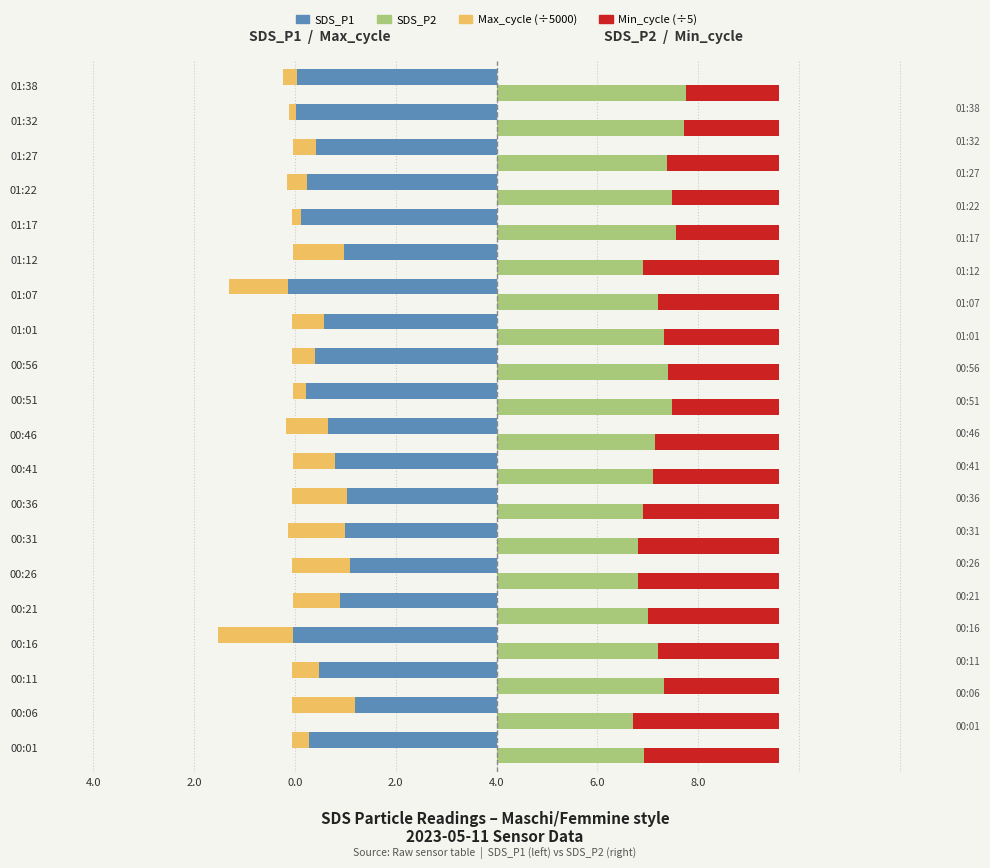

The value of Min_cycle (scaled) at 00:36 is 2.7. True or false?

True